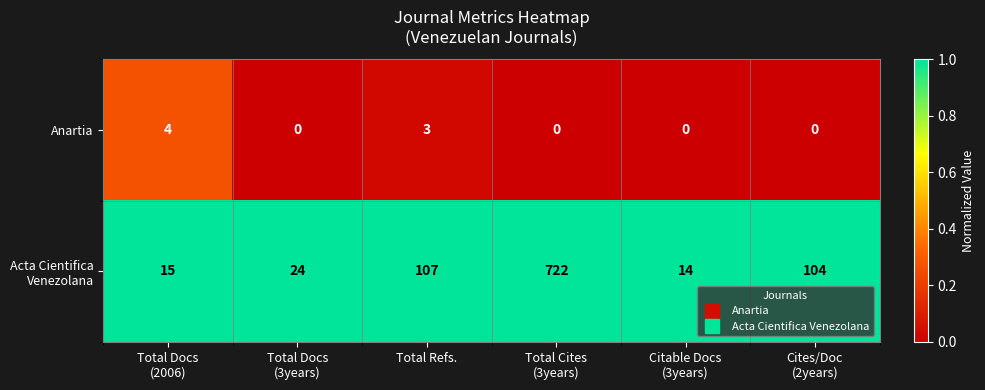

Where is Anartia nearest to the value 2?

Total Refs.